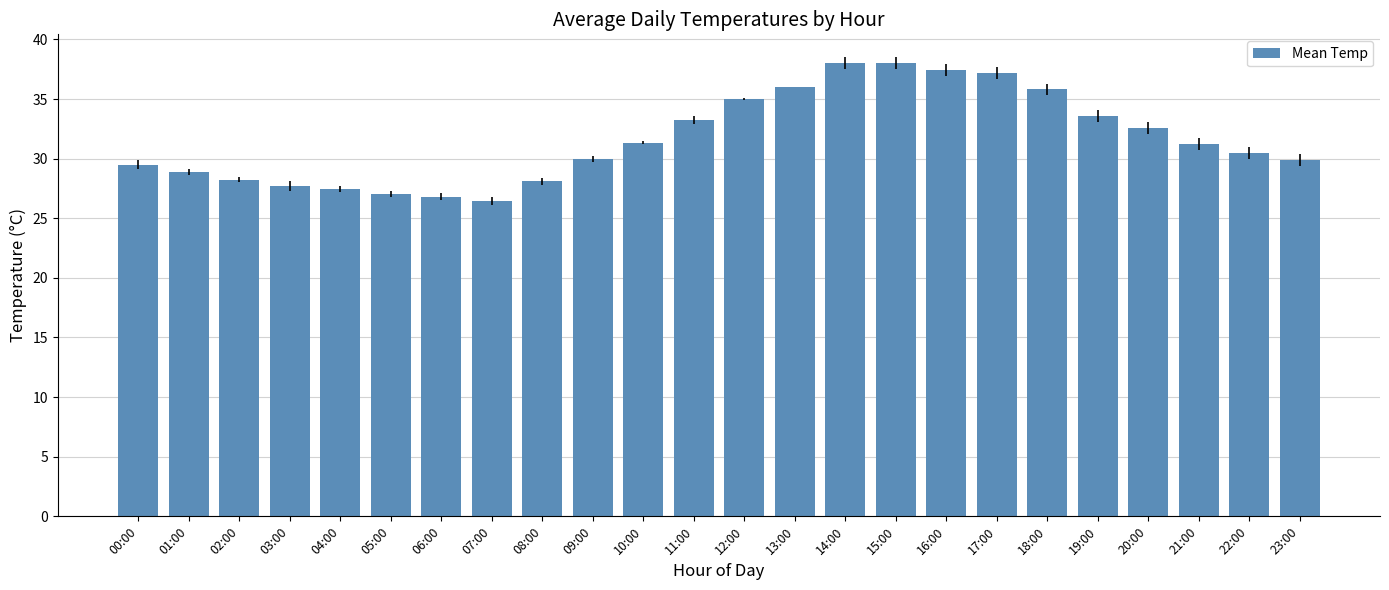

How many data points are less than 31?

12